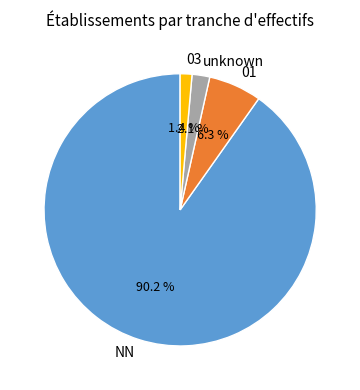

How many slices are in this pie chart?

4